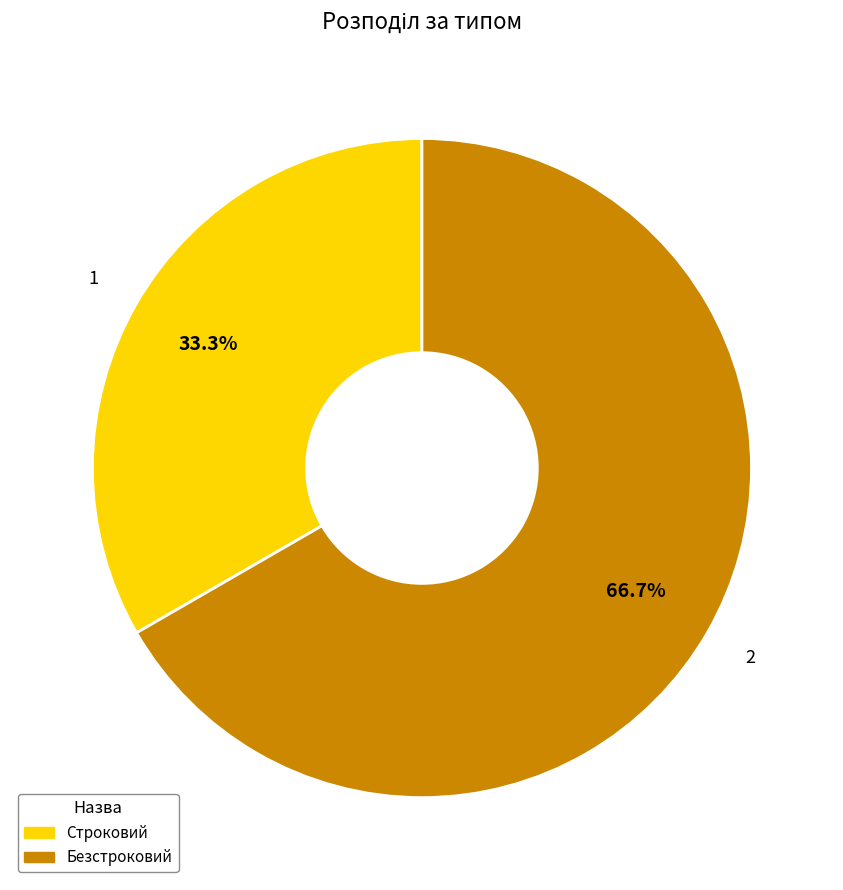

To the nearest percent, what is the average slice percentage?

50%